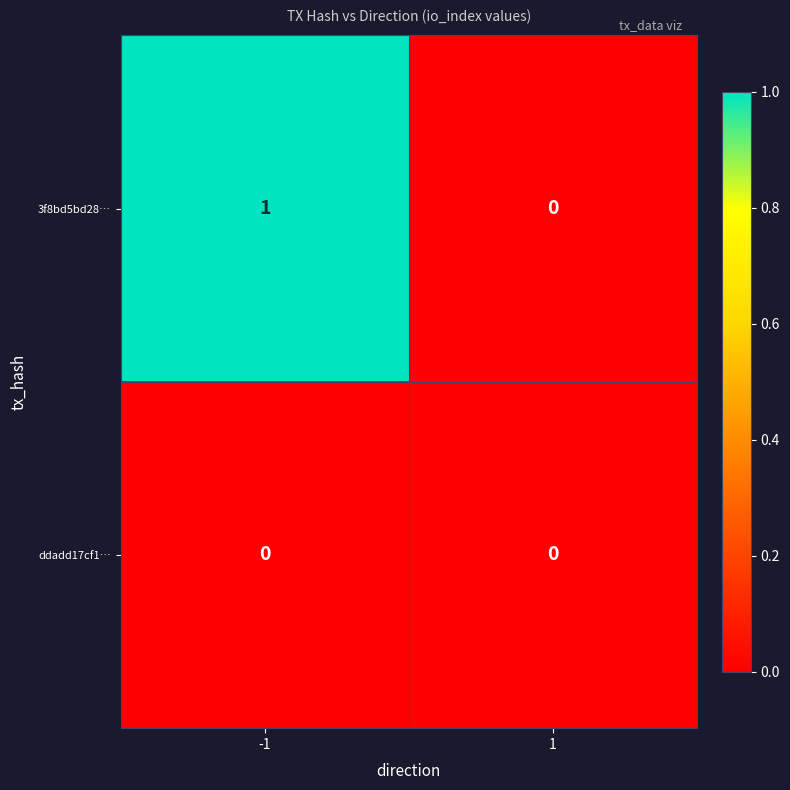

Reading left to right, what are all the values shown in this chart?

3f8bd5bd28…: -1=1	1=0
ddadd17cf1…: -1=0	1=0